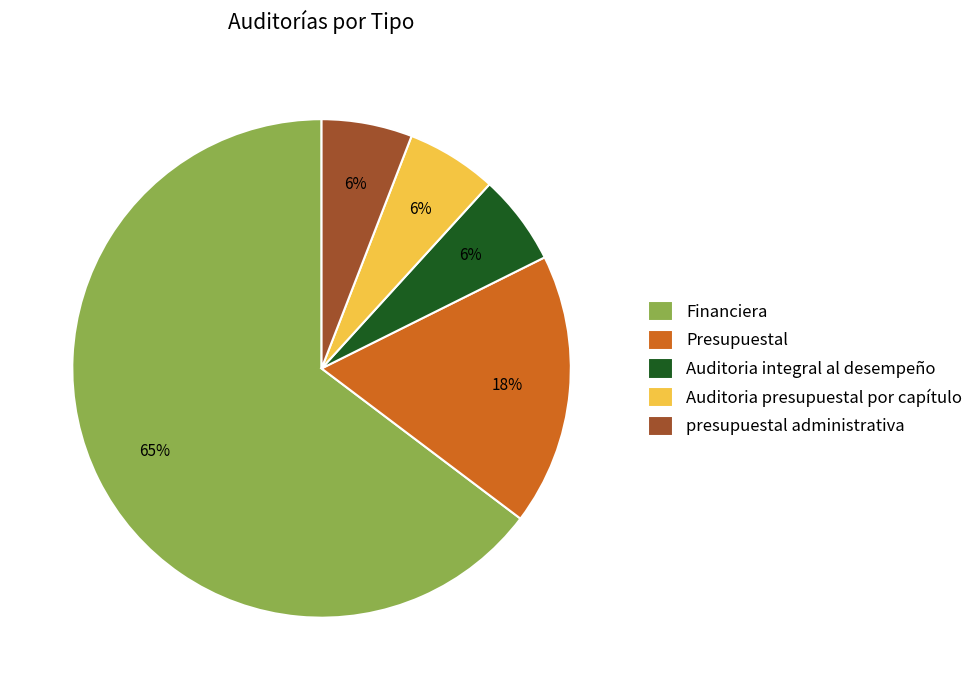

Does Financiera account for over 50% of the chart?

Yes